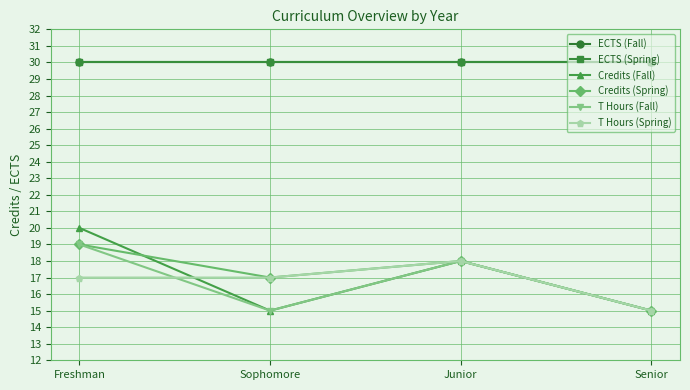

Does the chart have visible grid lines?

Yes